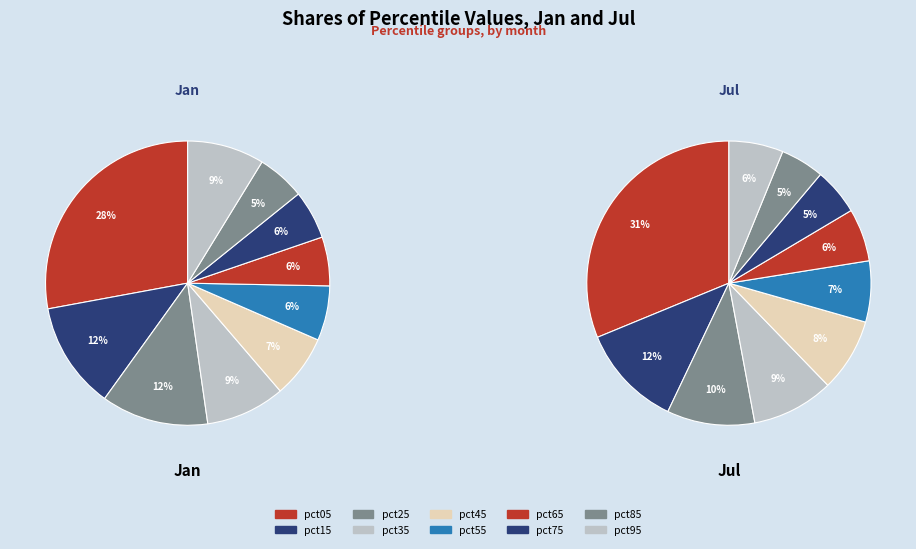

Does any single category account for the majority?

No